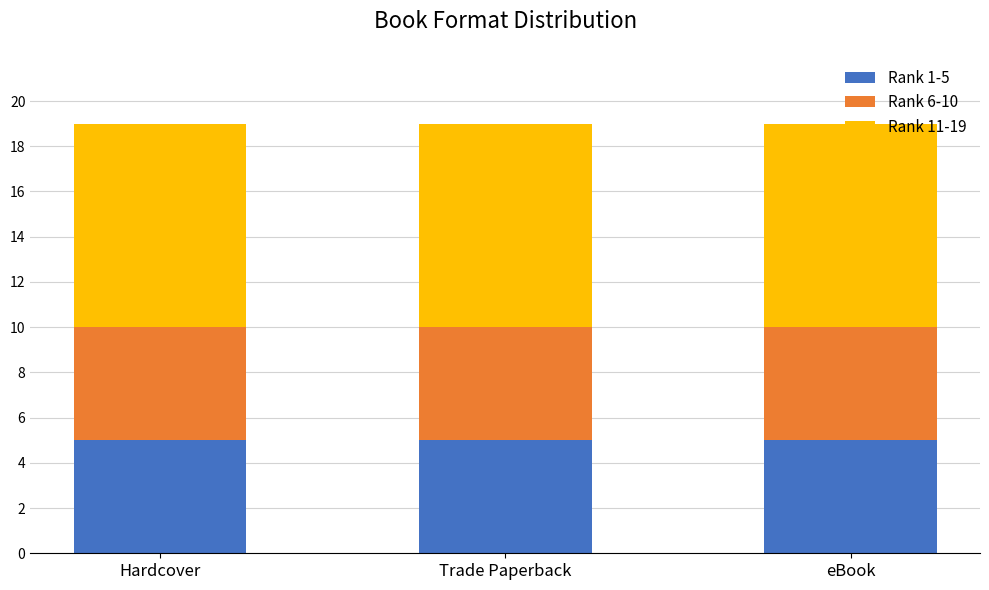

The value of Rank 1-5 at Hardcover is 5. True or false?

True